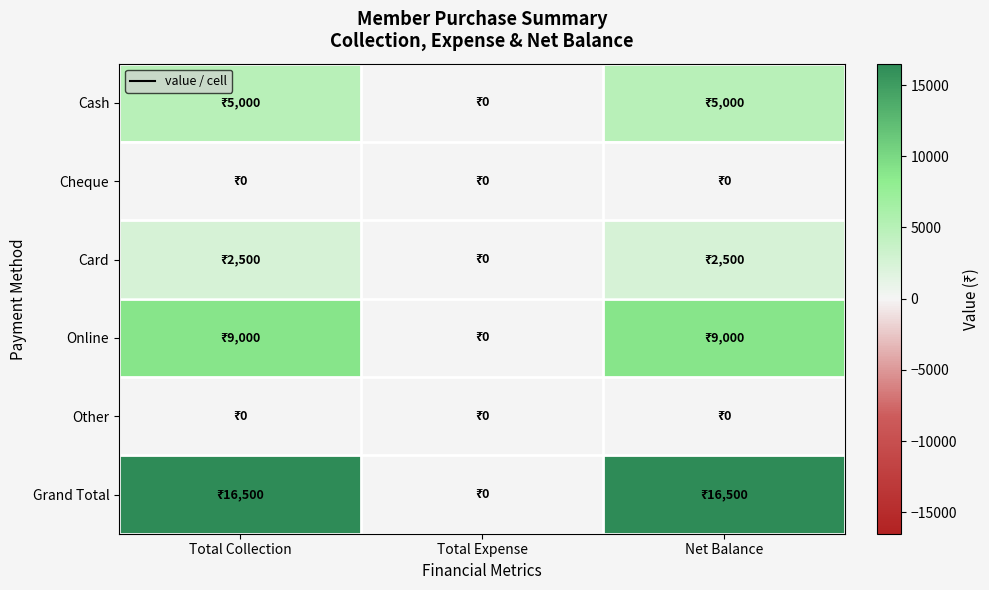

At which category does the chart reach its peak across all series?

Total Collection